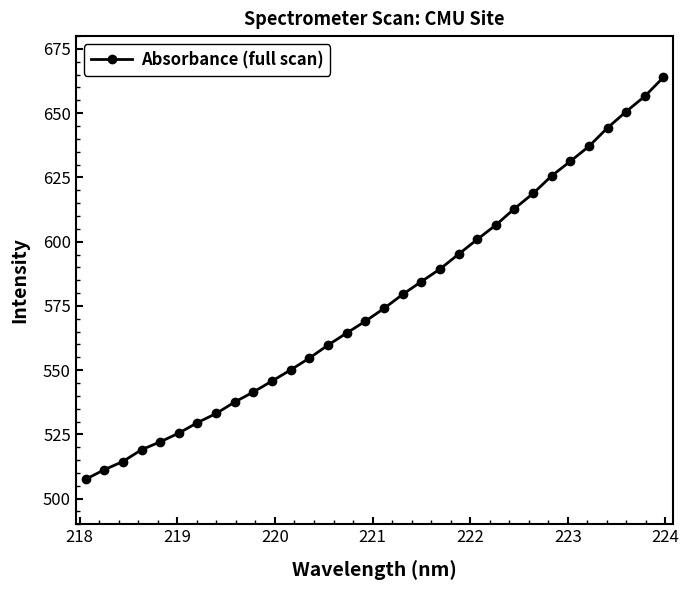

How many lines are shown in the chart?

1